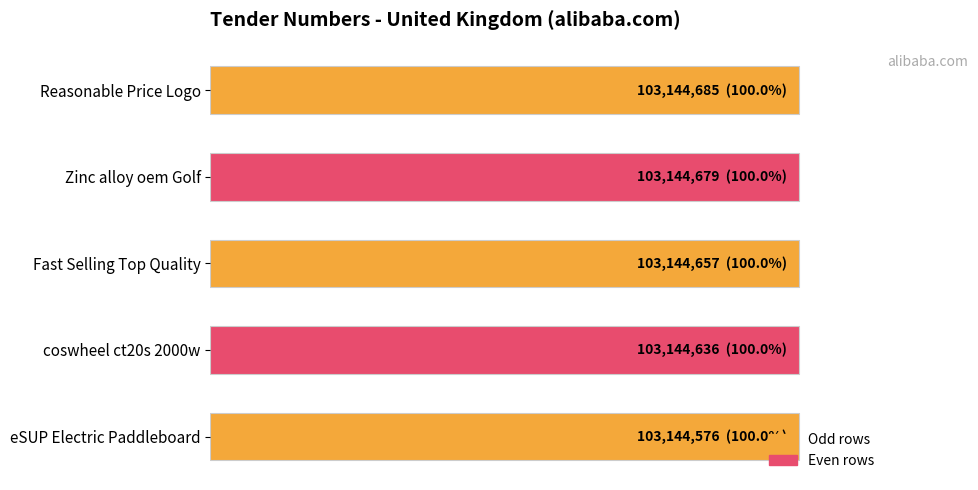

Does the chart contain any negative values?

No